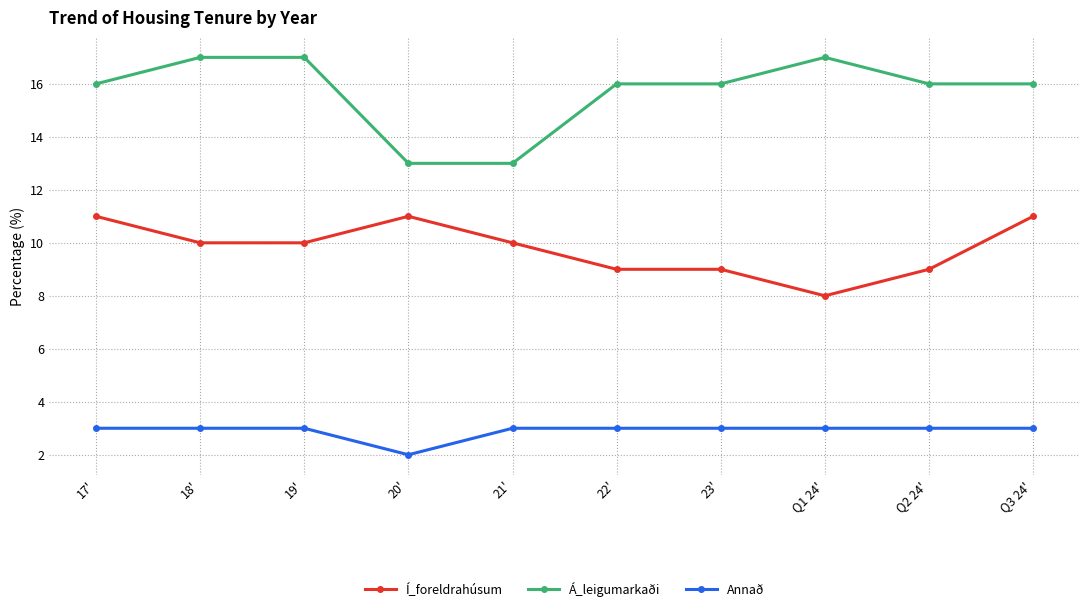

What are all the series names shown in the legend?

Í_foreldrahúsum, Á_leigumarkaði, Annað